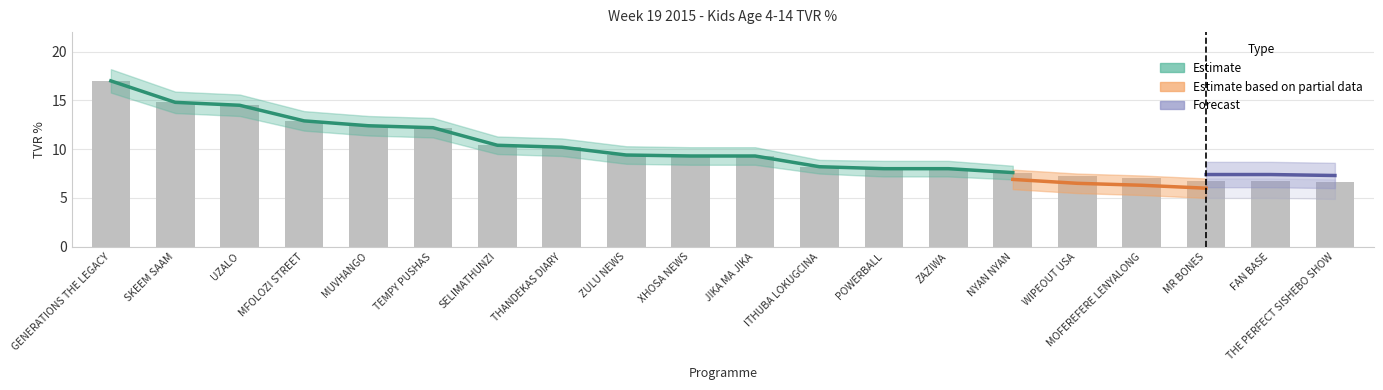

What is the value of the Estimate bar at the 20th from the left?

6.6